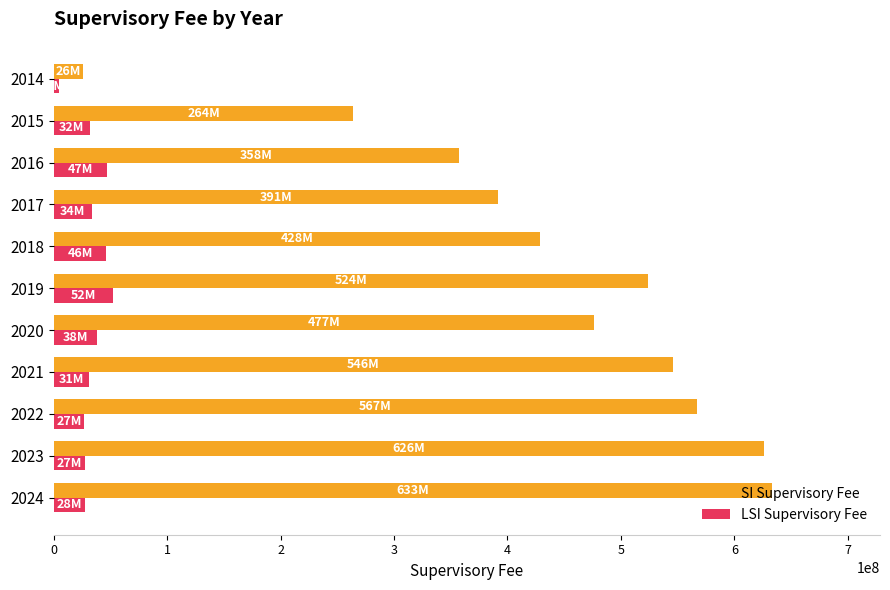

The value of LSI Supervisory Fee at 2022 is 26984358. True or false?

True